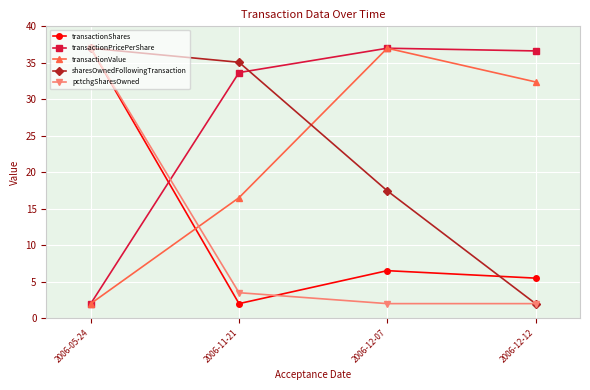

What is the value of the sharesOwnedFollowingTransaction point at the 2nd from the left?

35.1